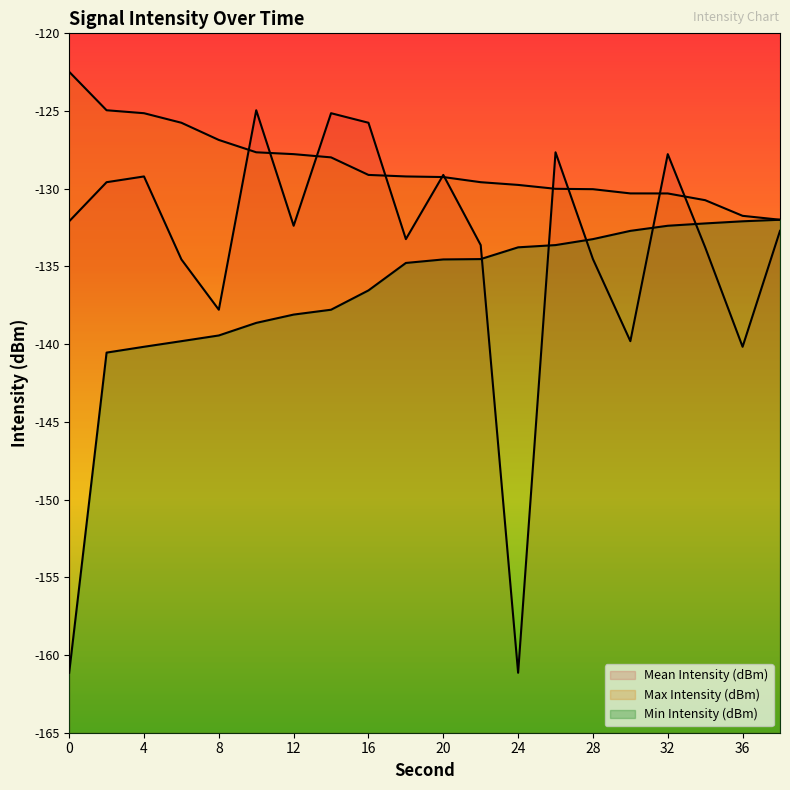

How many data points does each series have?

20